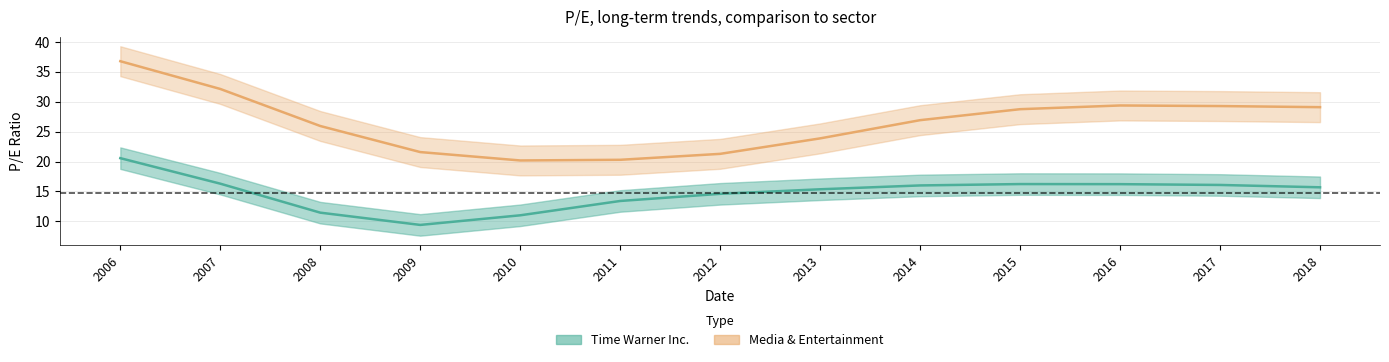

The value of Media & Entertainment at 2011 is 8.2. True or false?

False